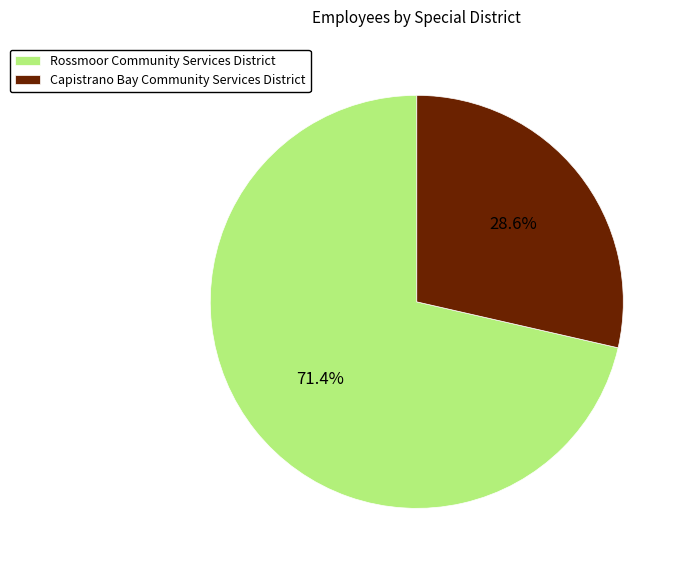

To the nearest percent, what is the difference between the Capistrano Bay Community Services District and Rossmoor Community Services District slice percentages?

43%